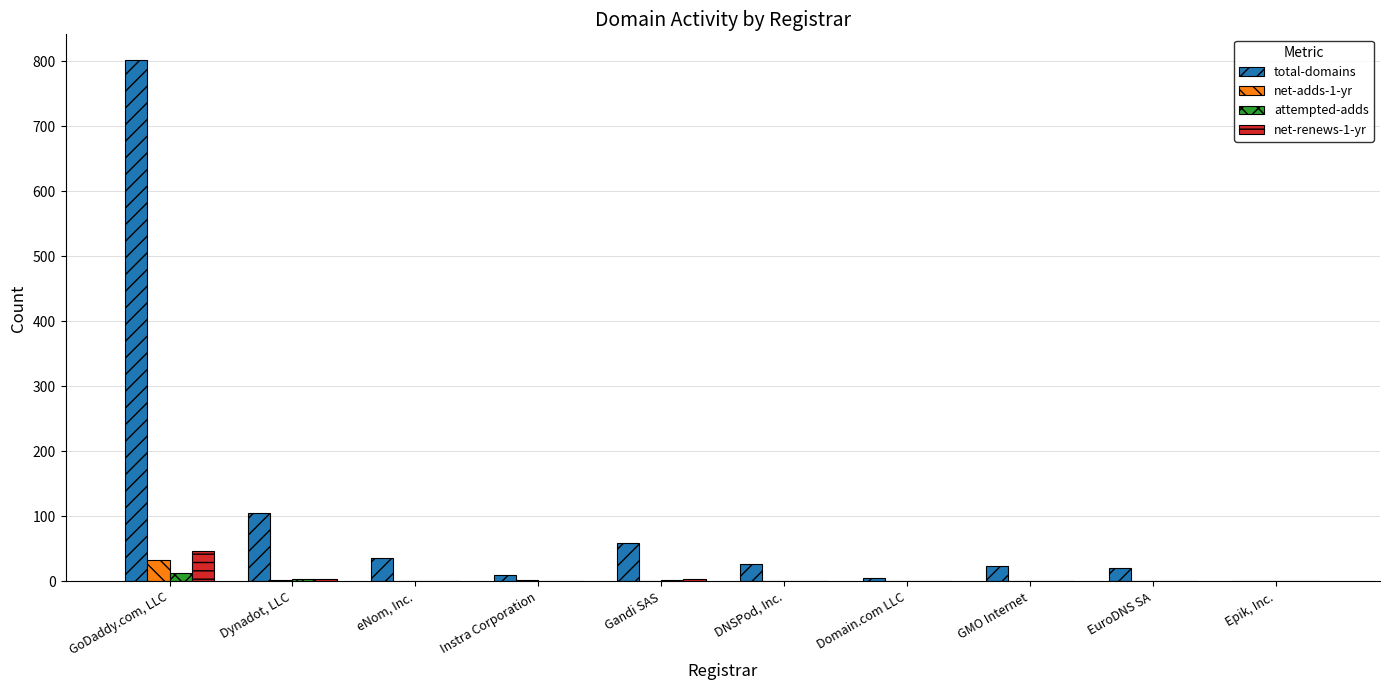

The attempted-adds series shows 2 at Gandi SAS. True or false?

True